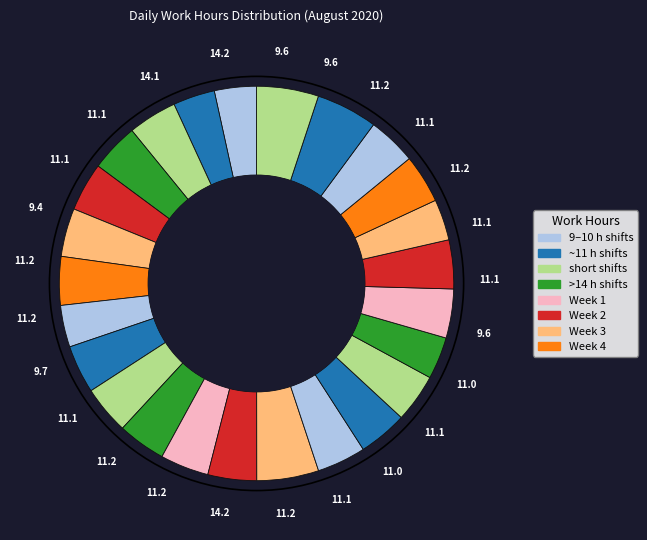

How many slices are in this pie chart?

25